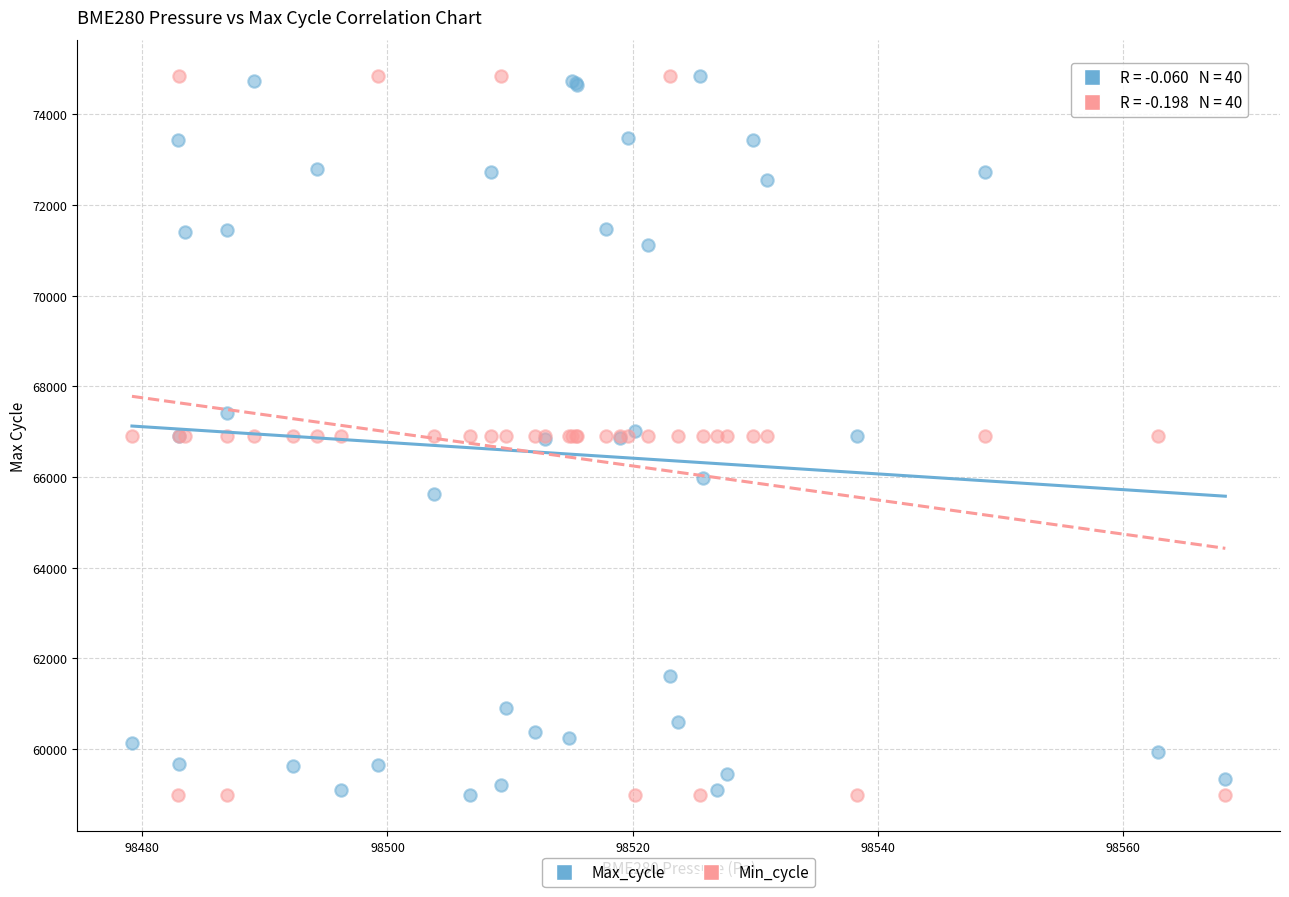

What is the X range (max minus min) for the scatter plot?

89.2